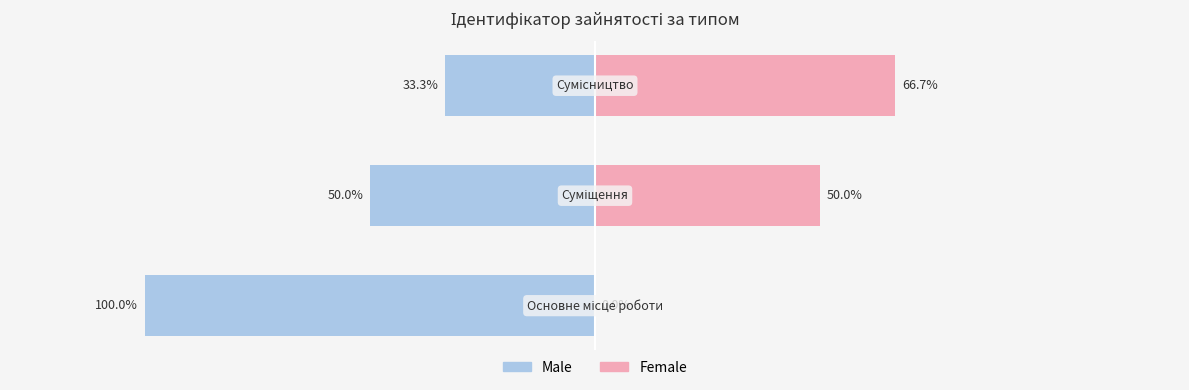

Are the bars horizontal?

Yes